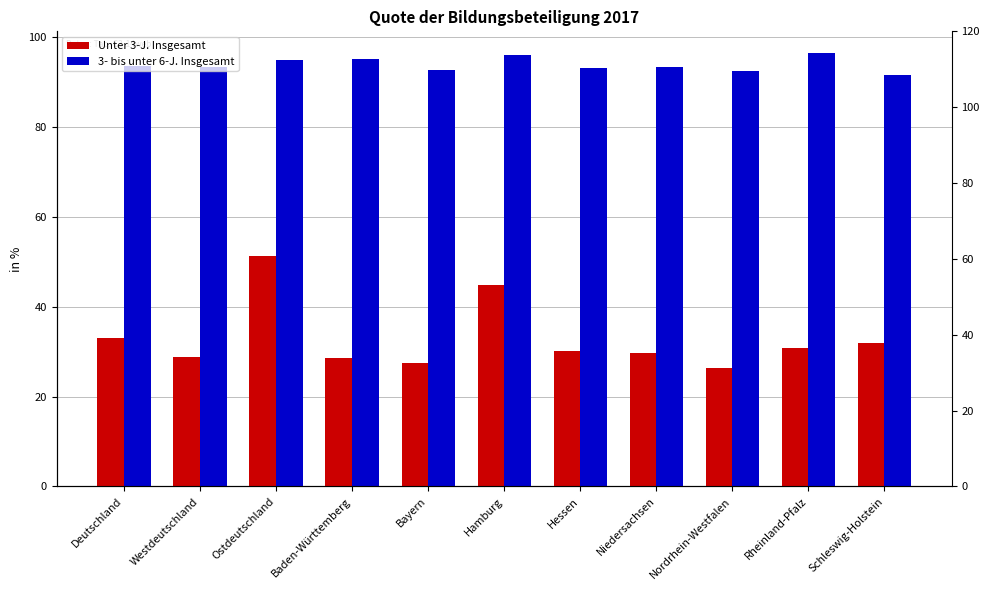

Rank the series by their maximum value, from highest to lowest.

3- bis unter 6-J. Insgesamt, Unter 3-J. Insgesamt